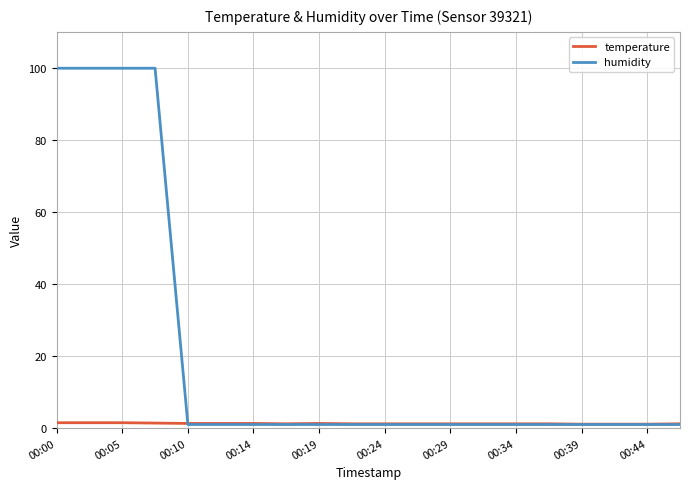

Which series has the largest total across all categories?

humidity